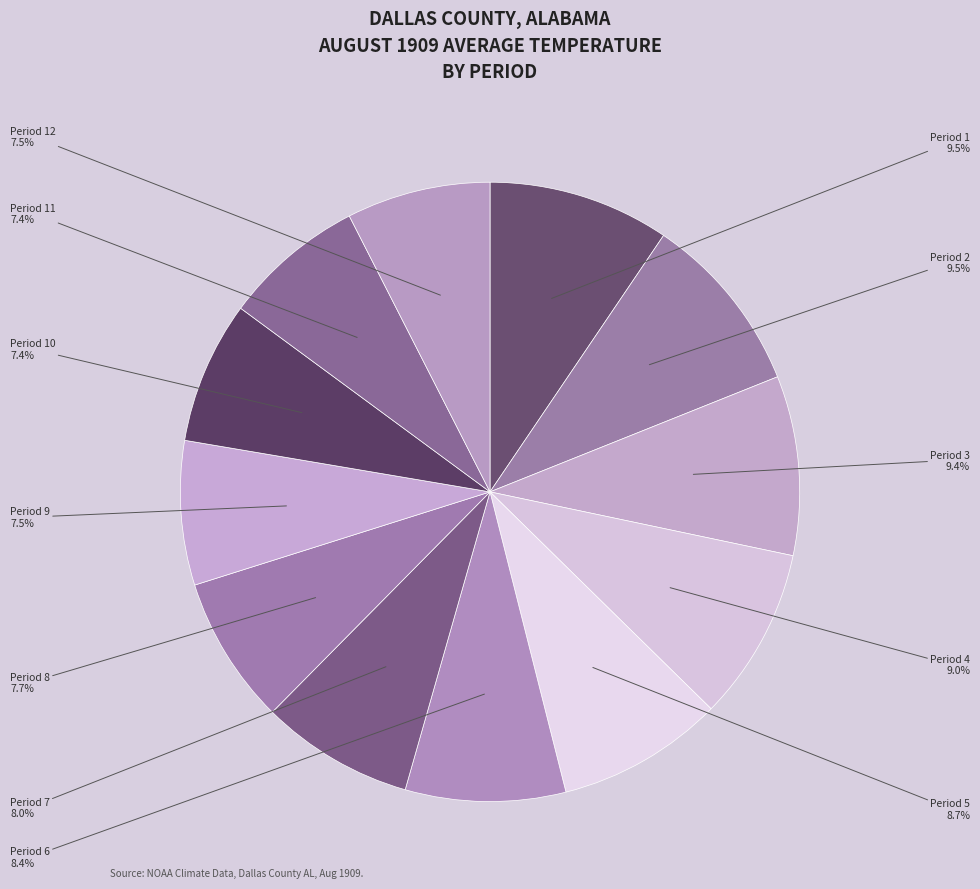

Combined, what portion of the pie is Period 3 and Period 9?

16.9%